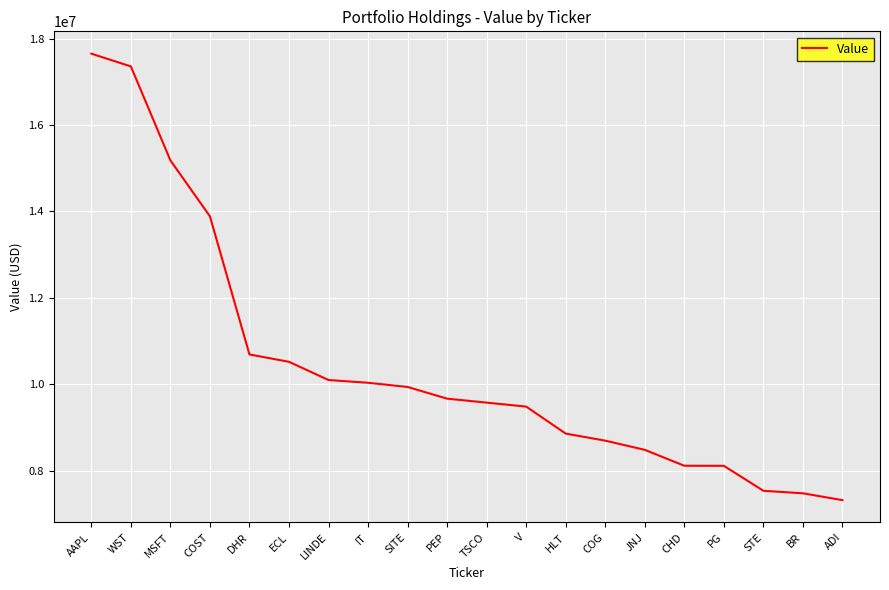

Is it true that the value at ADI is 7315085?

True